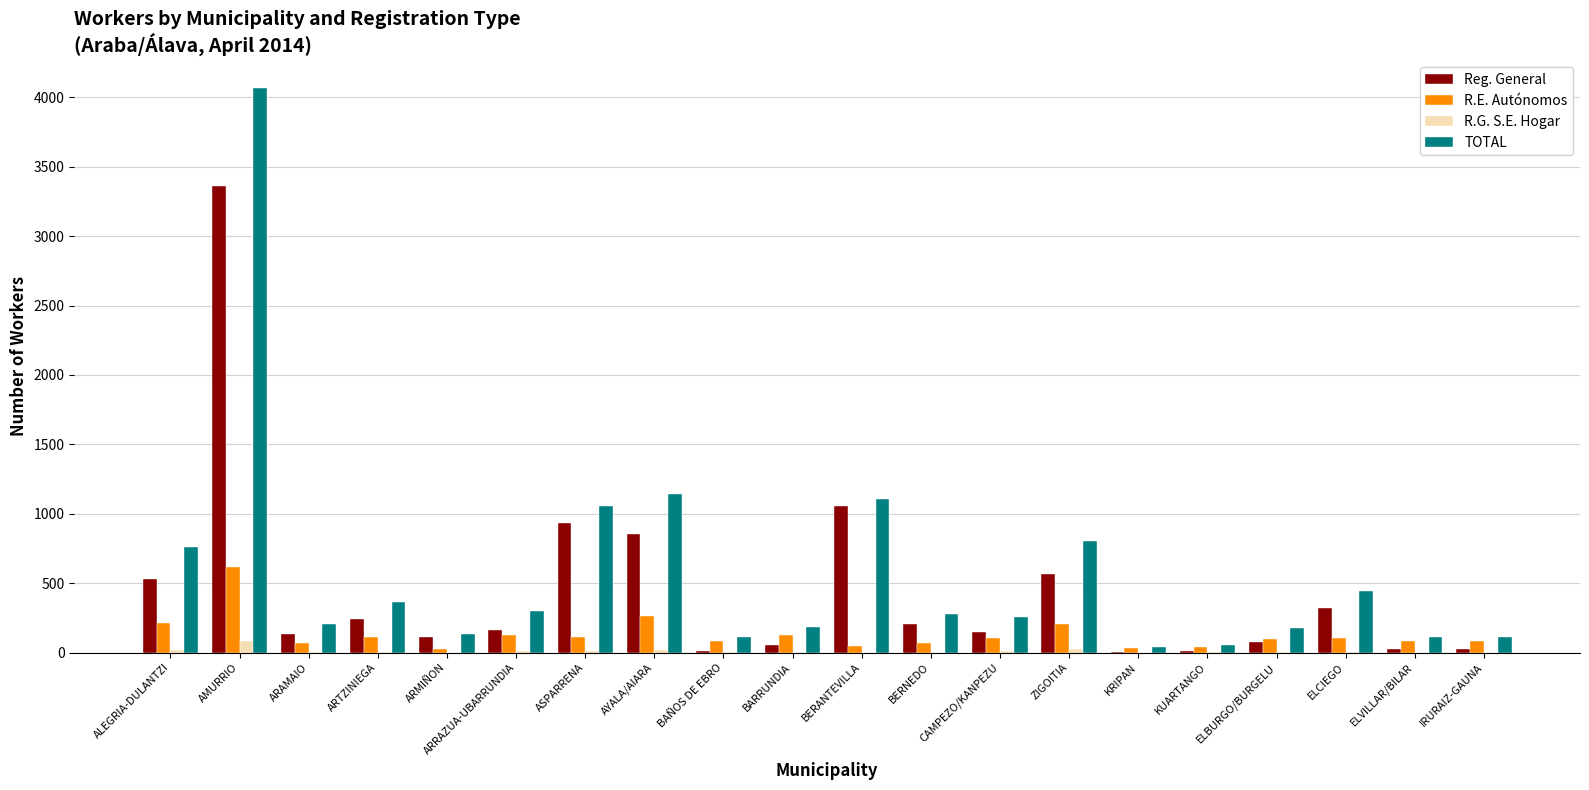

Are the bars horizontal?

No